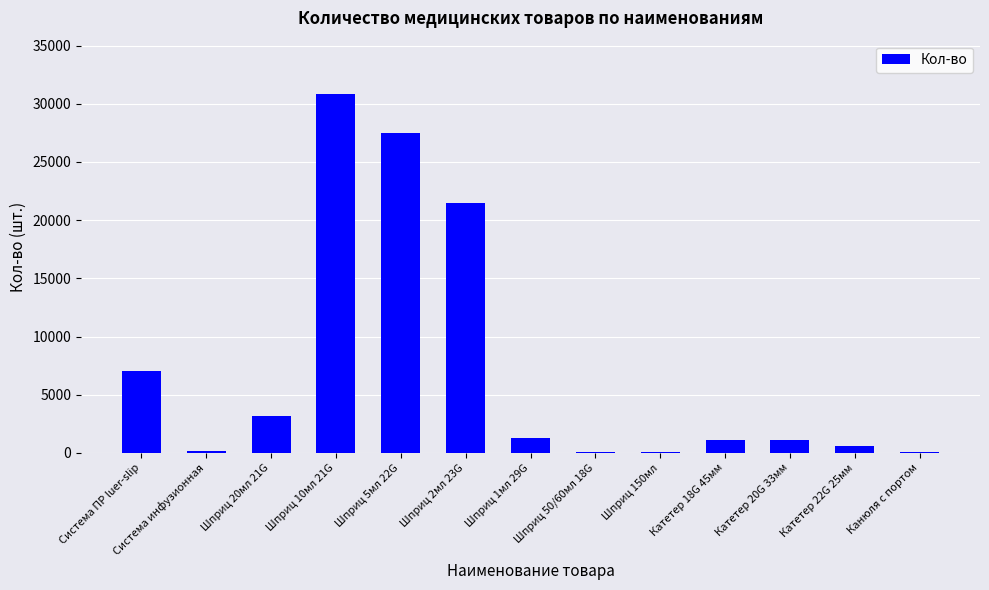

The value at Шприц 20мл 21G is 3200. True or false?

True